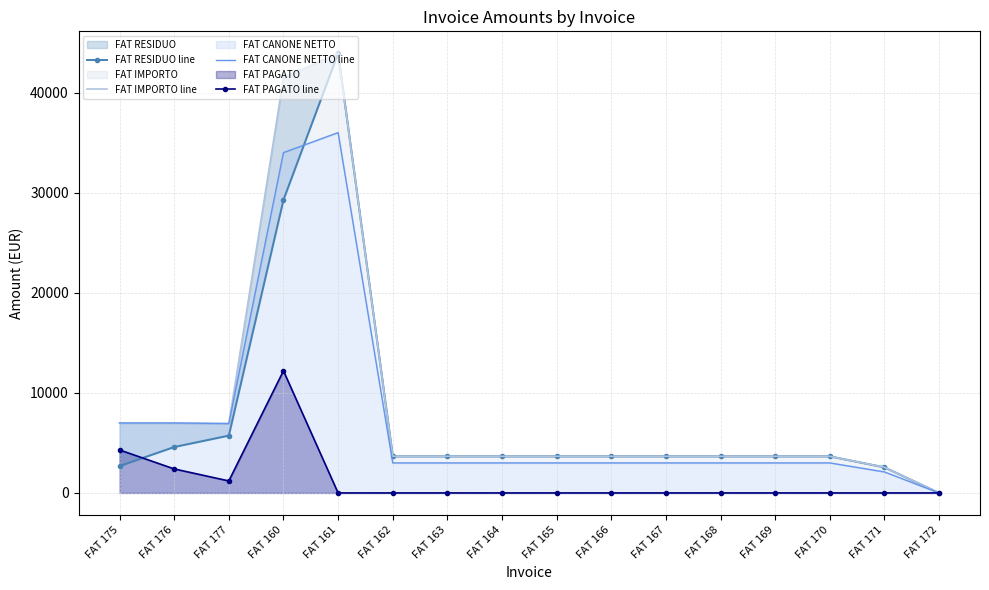

What is the difference between the highest and lowest values at FAT 166?

3660.0